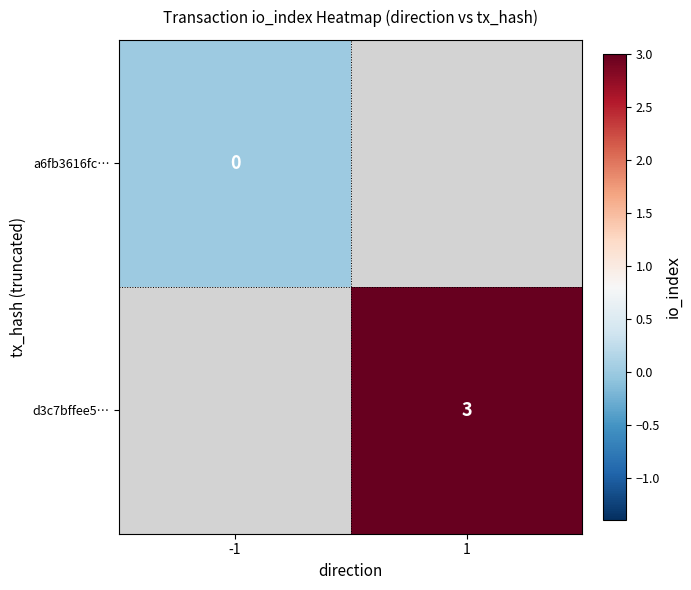

Which category has the highest value in the d3c7bffee5… series?

-1